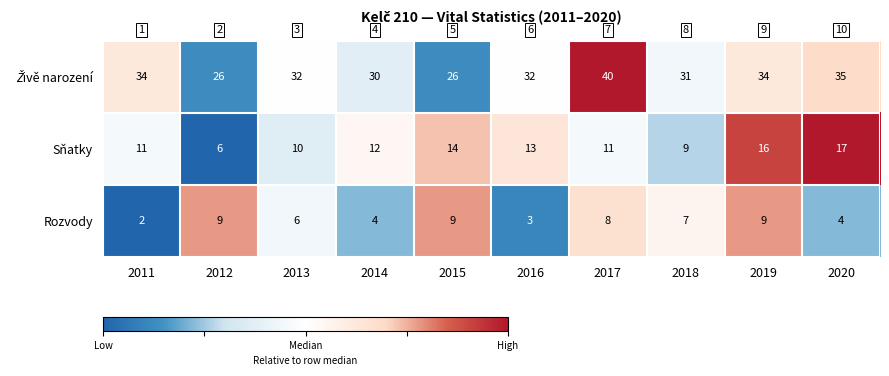

At how many categories does at least one series exceed 29?

8